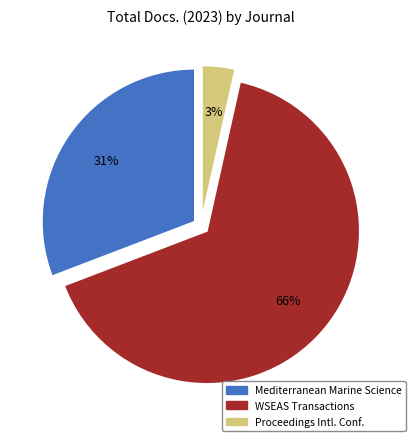

Is there a majority slice in this chart?

Yes